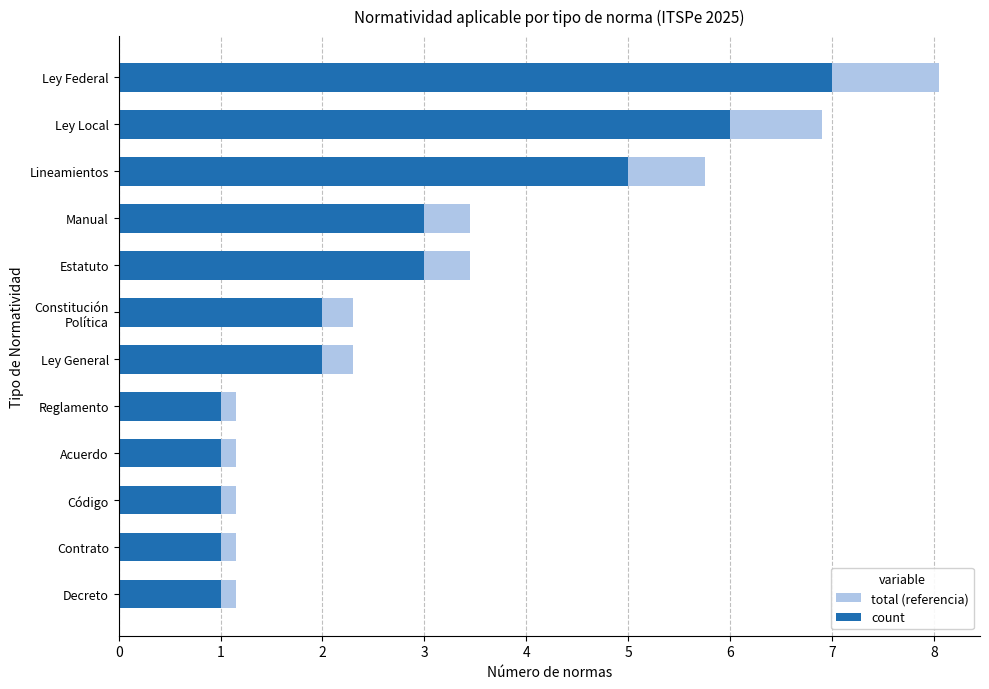

How many count values are between 1 and 5?

10